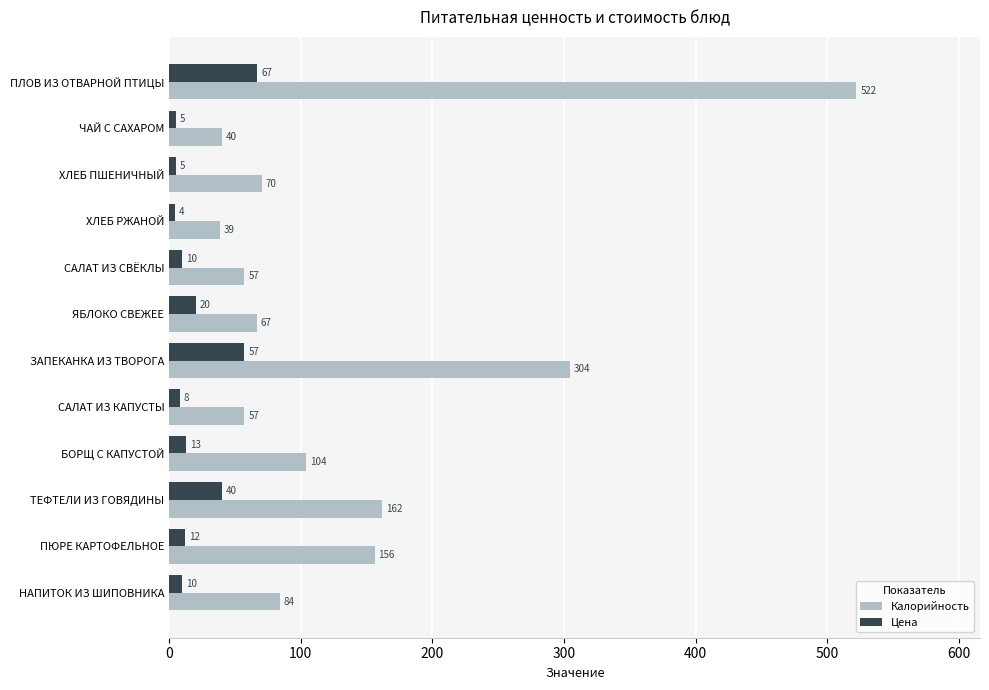

Where is Цена nearest to the value 35?

ТЕФТЕЛИ ИЗ ГОВЯДИНЫ